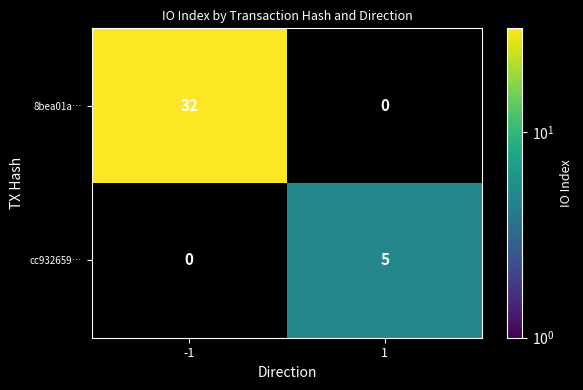

What is the greatest value displayed?

32.0